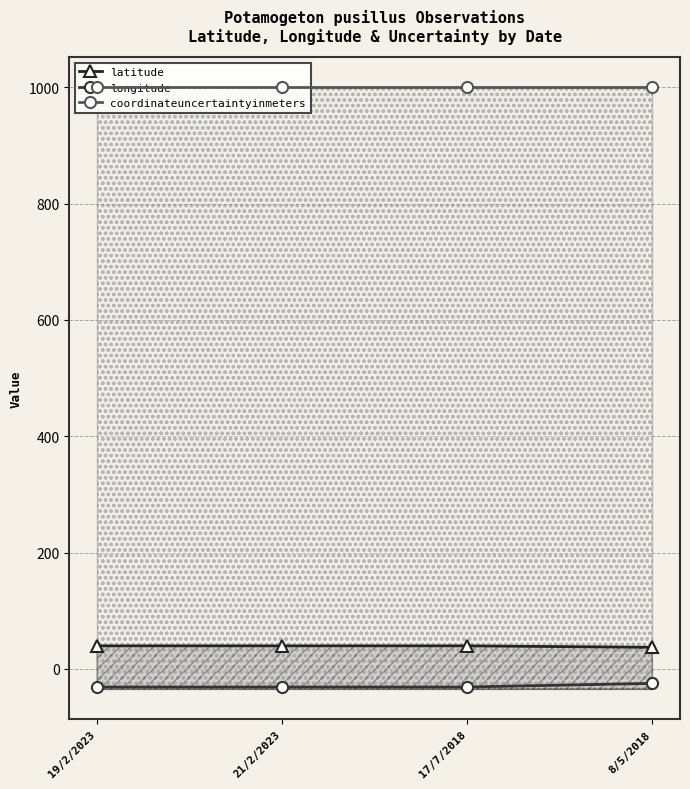

Where is longitude nearest to the value -28?

8/5/2018